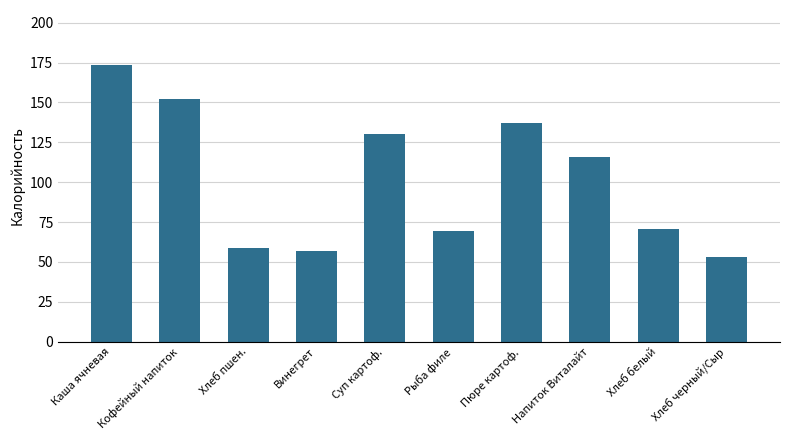

What is the difference between the values at Хлеб белый and Кофейный напиток?

81.2